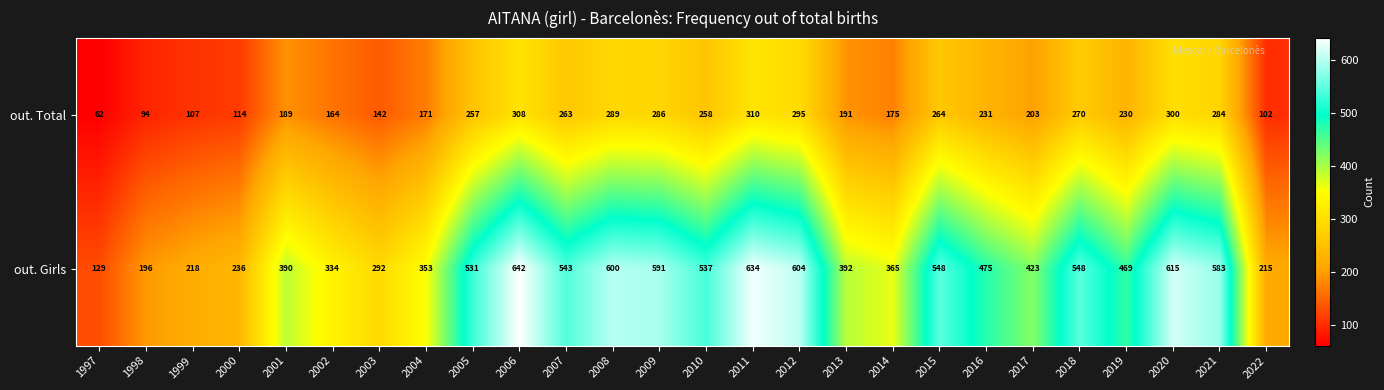

Where is out. Total nearest to the value 186?

2001